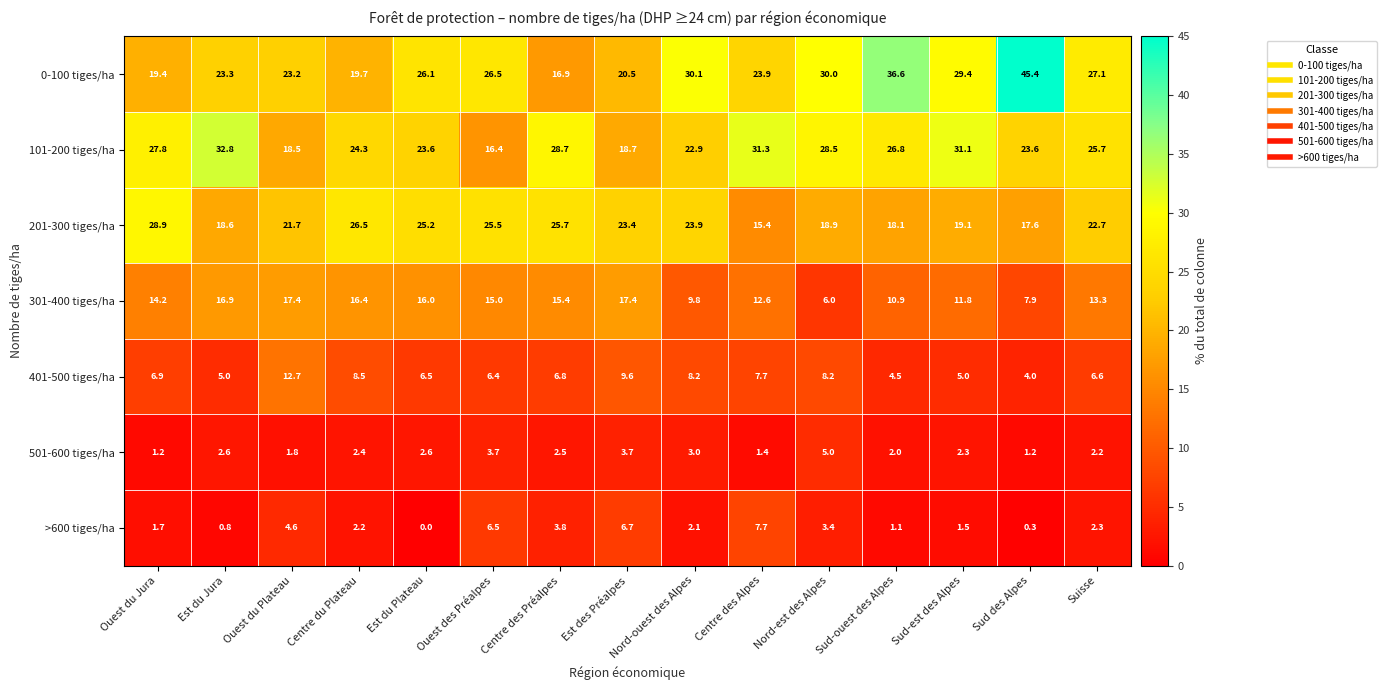

What is the approximate value of 101-200 tiges/ha at Suisse?

25.7